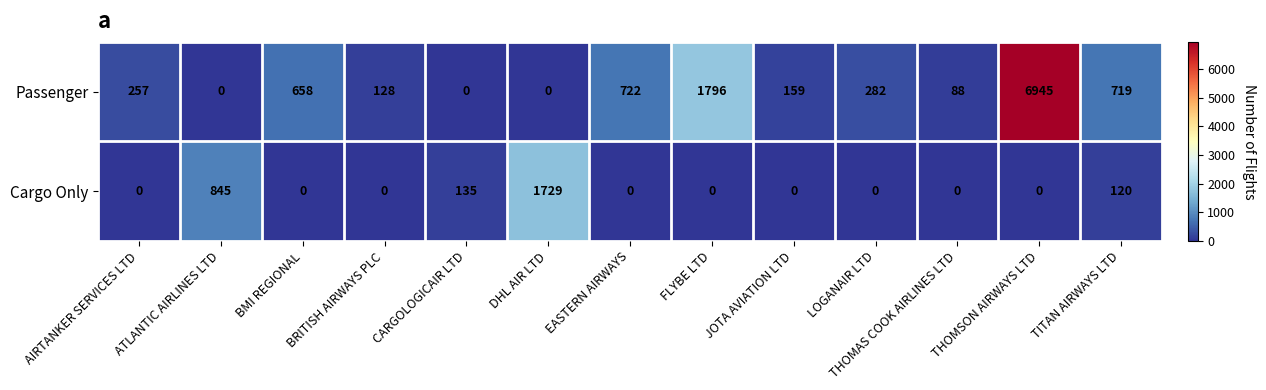

Where is Cargo Only nearest to the value 864?

ATLANTIC AIRLINES LTD